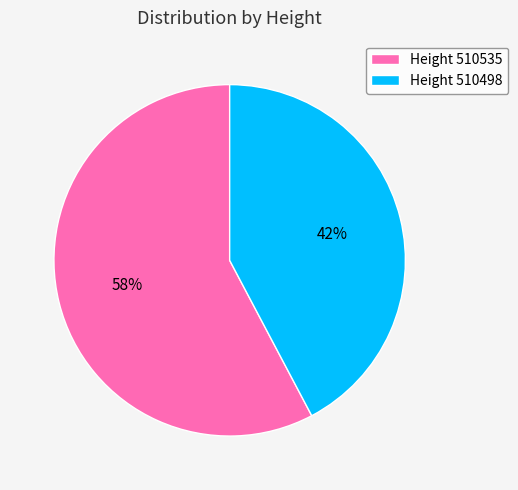

What percentage is the Height 510535 slice, to the nearest percent?

58%